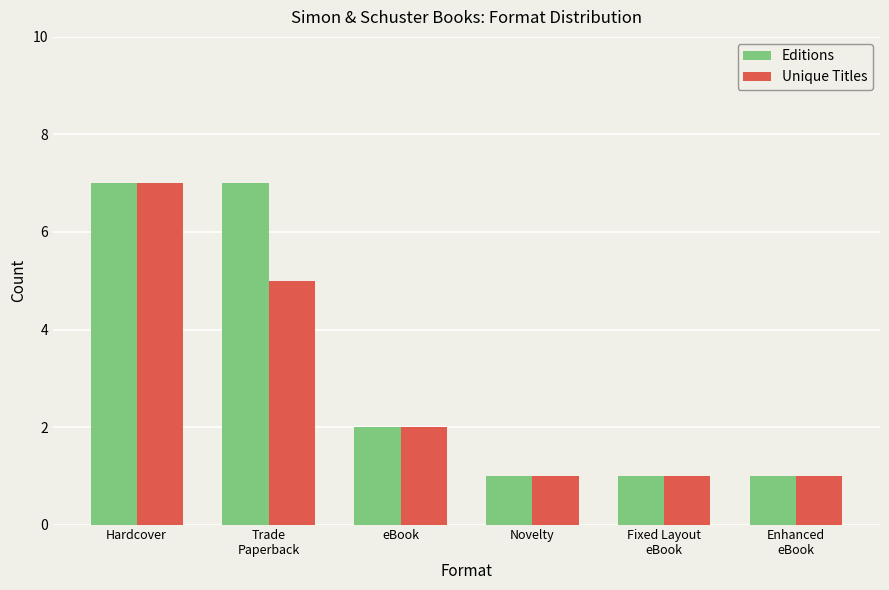

How many data points in Editions are less than 2?

3